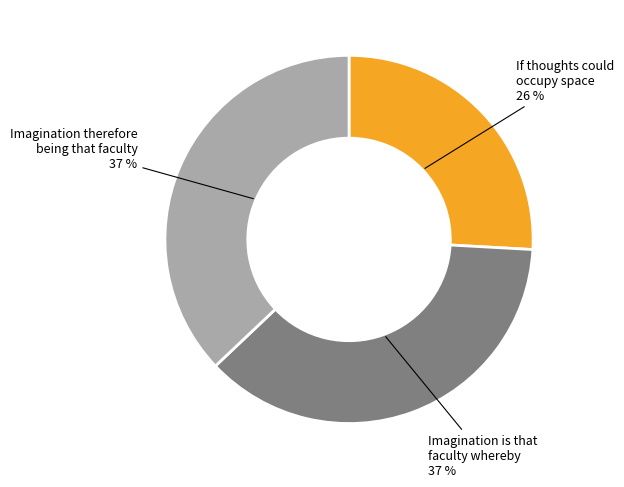

True or false: Imagination is that faculty whereby accounts for 37% of the total.

True